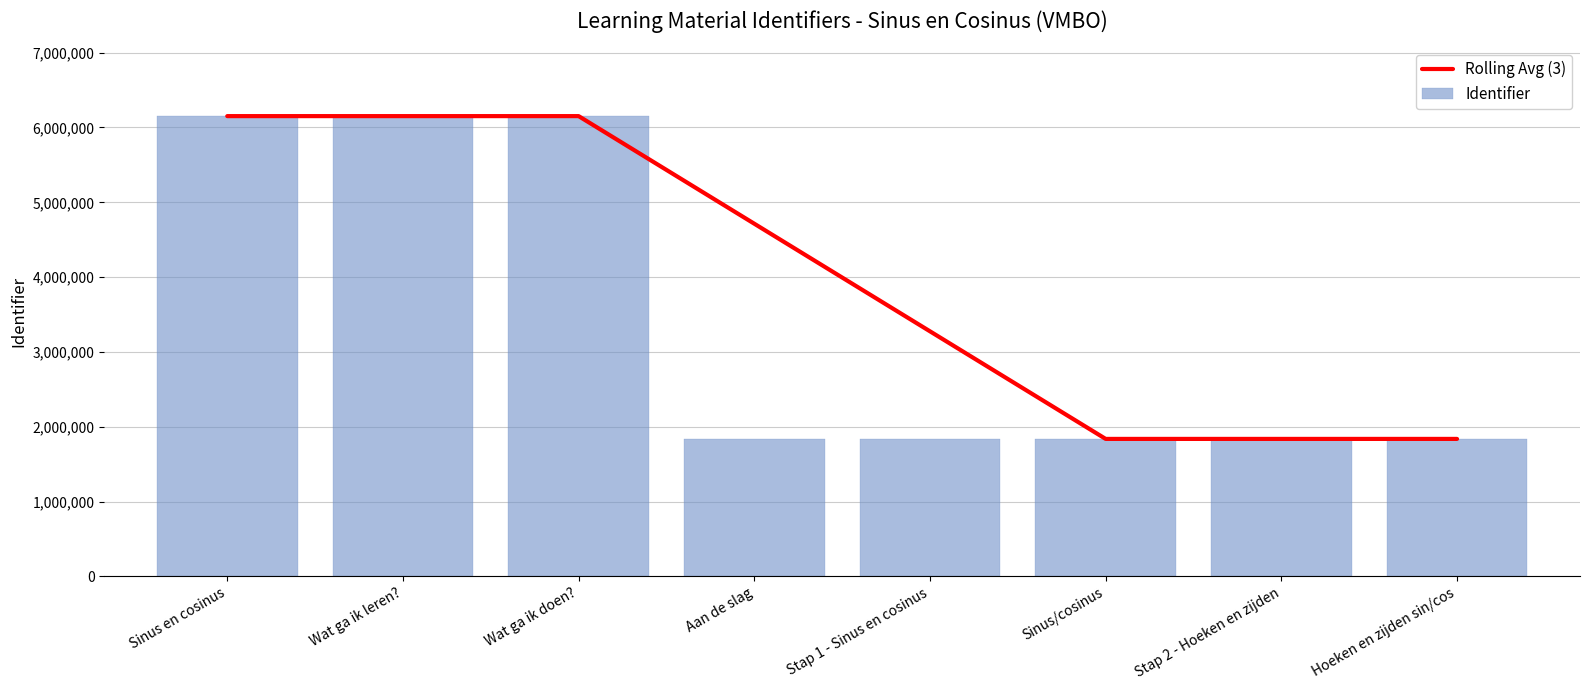

At which label is Rolling Avg (3) closest to 3994627?

Stap 1 - Sinus en cosinus